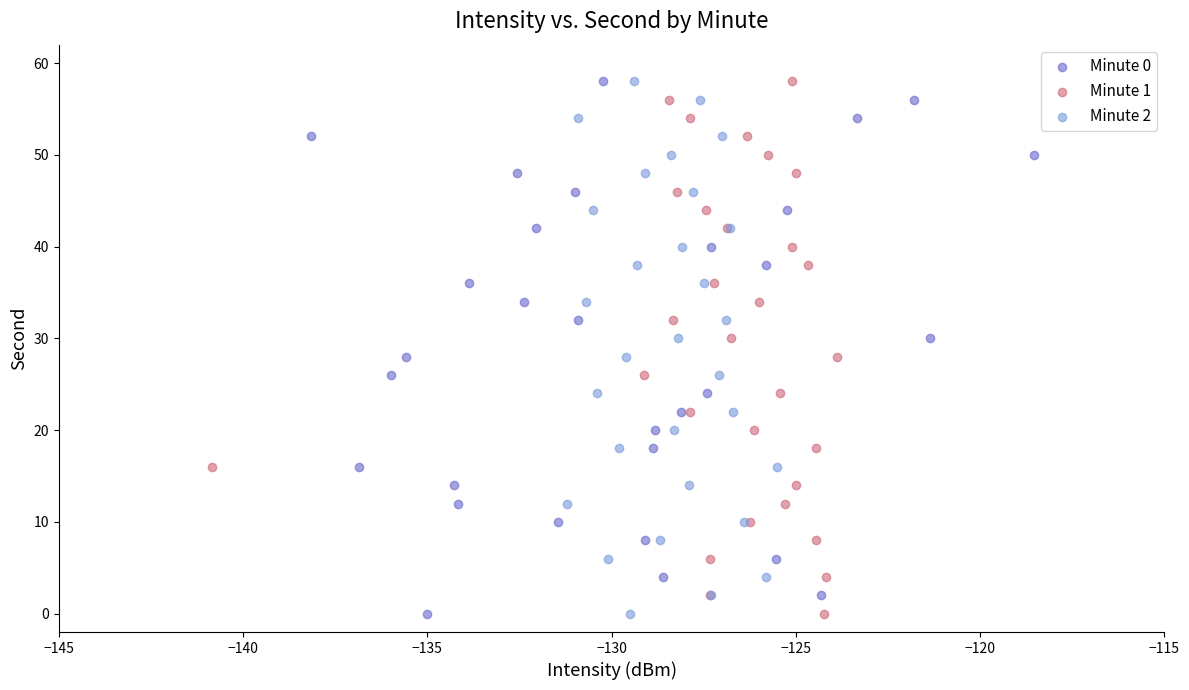

What are all the series names shown in the legend?

Minute 0, Minute 1, Minute 2